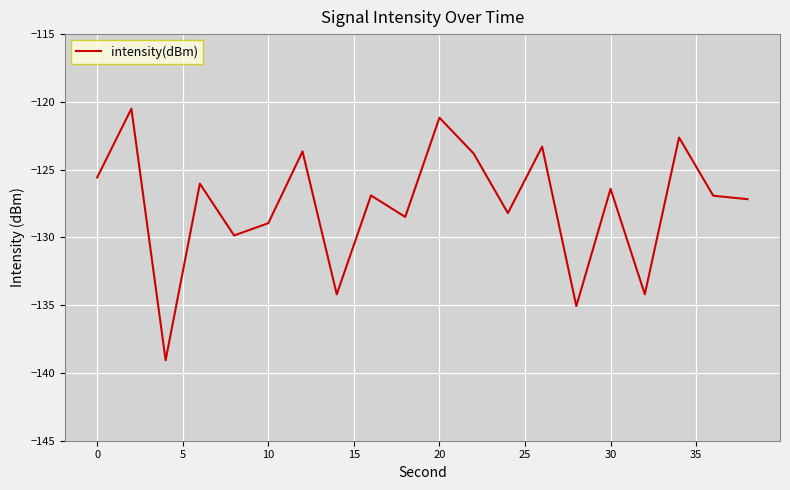

What is the difference between the maximum and minimum values?

18.6